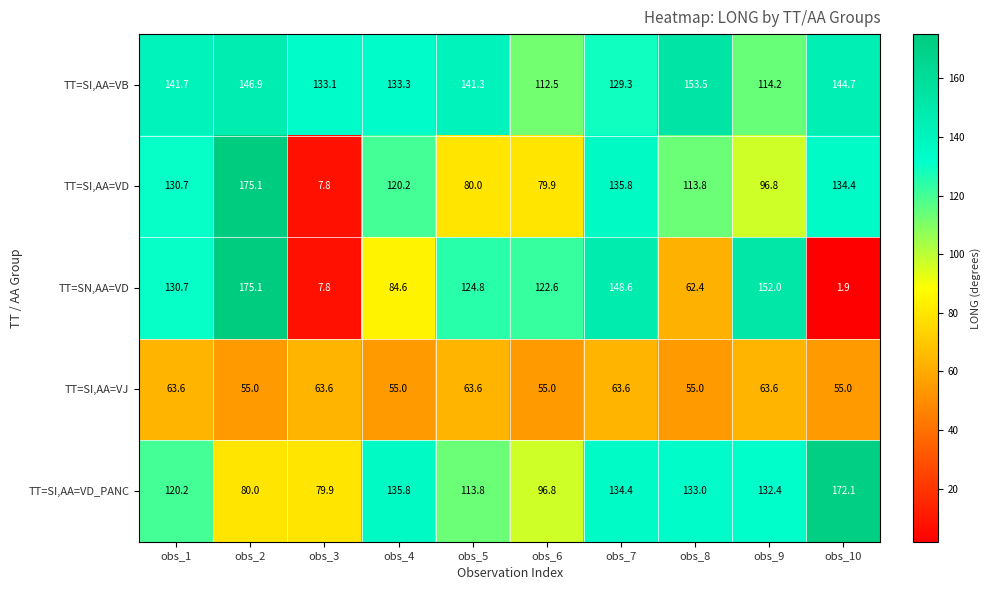

At which category is the sum across all series the highest?

obs_2